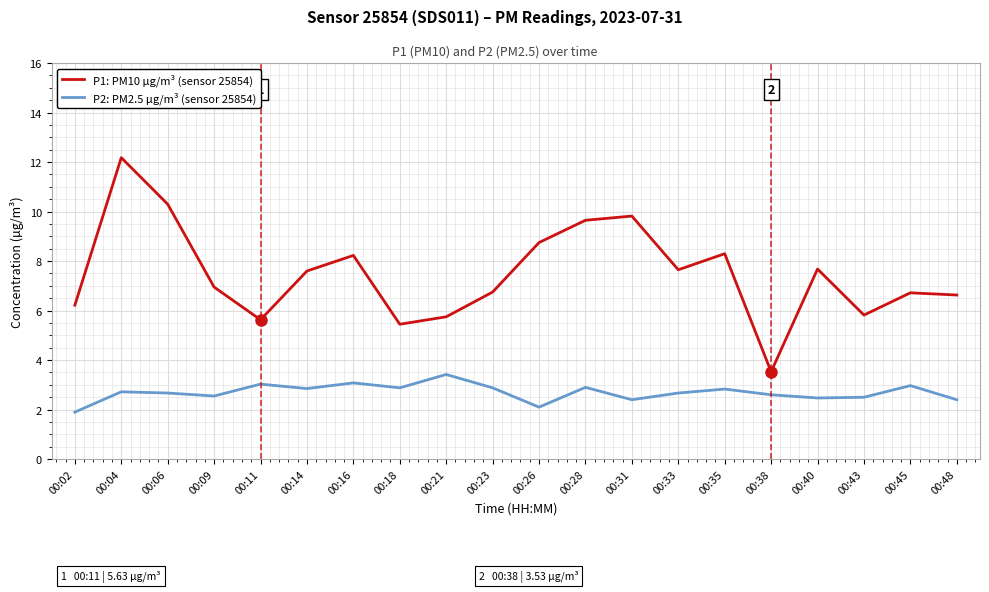

Which series has the largest range (max minus min)?

P1: PM10 µg/m³ (sensor 25854)